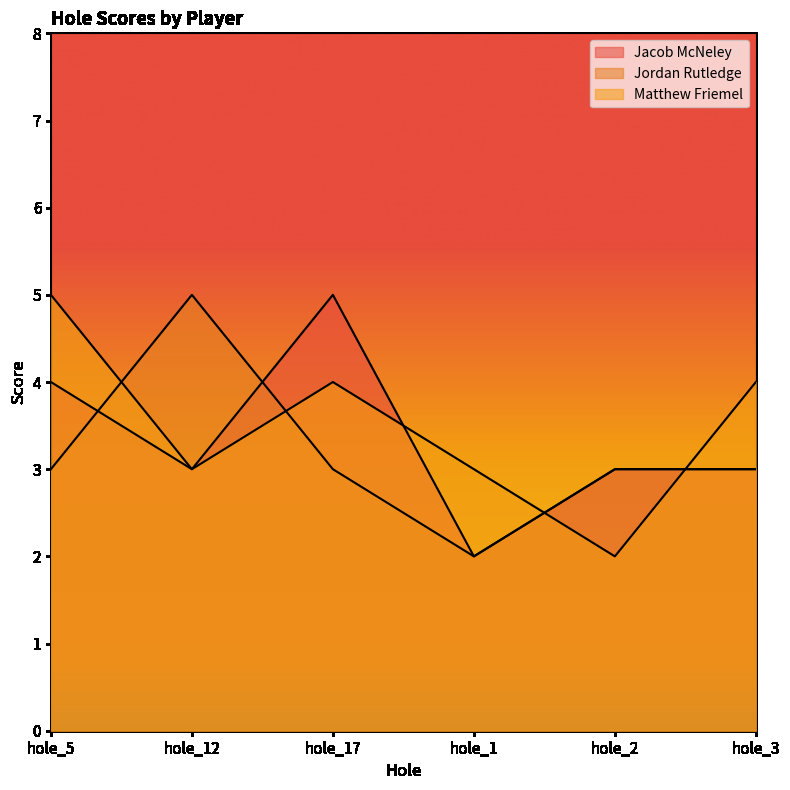

Reading left to right, extract all data points from this chart.

Jacob McNeley: 4	3	5	2	3	3
Jordan Rutledge: 3	5	3	2	3	3
Matthew Friemel: 5	3	4	3	2	4